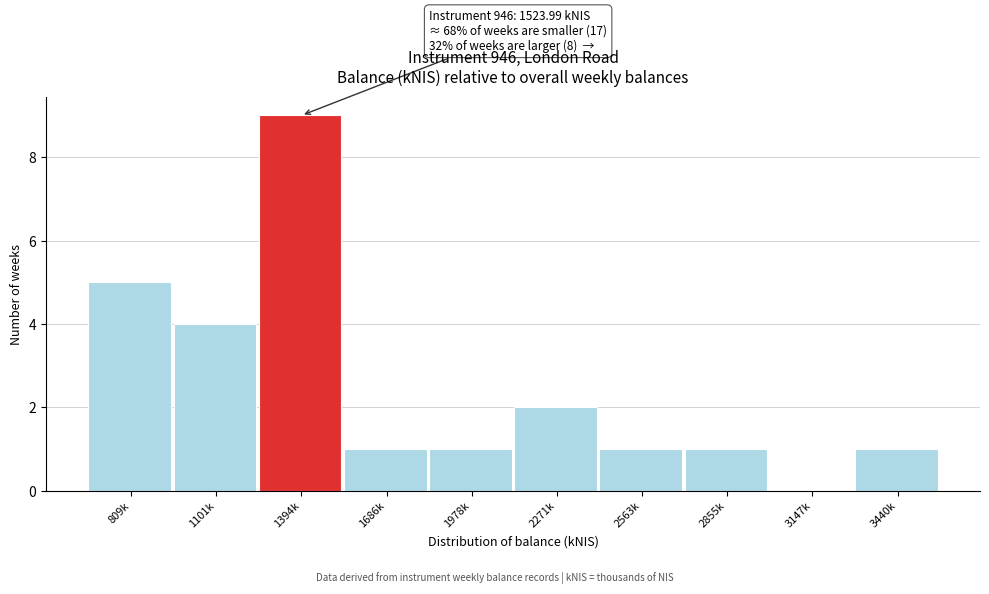

Reading left to right, what are all the values shown in this chart?

809k=5	1101k=4	1394k=9	1686k=1	1978k=1	2271k=2	2563k=1	2855k=1	3147k=0	3440k=1